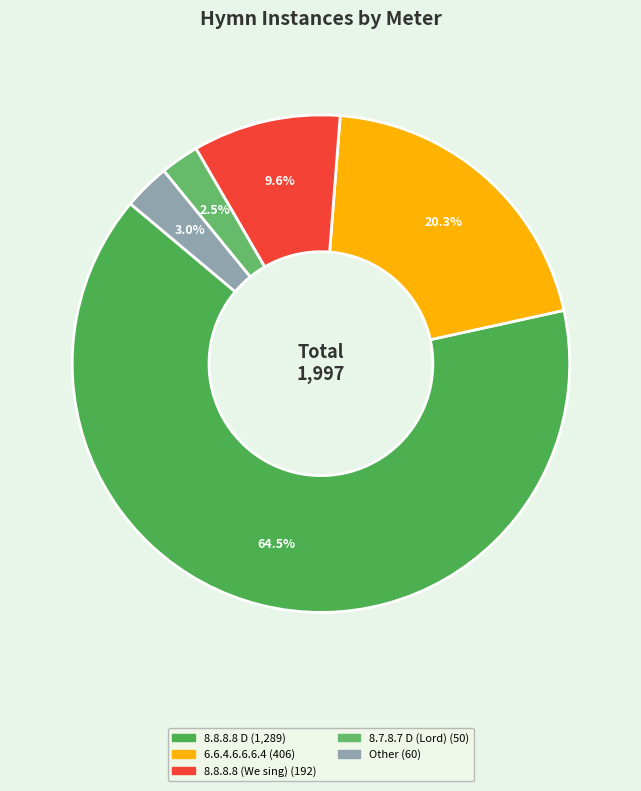

Count the number of slices in the pie.

5